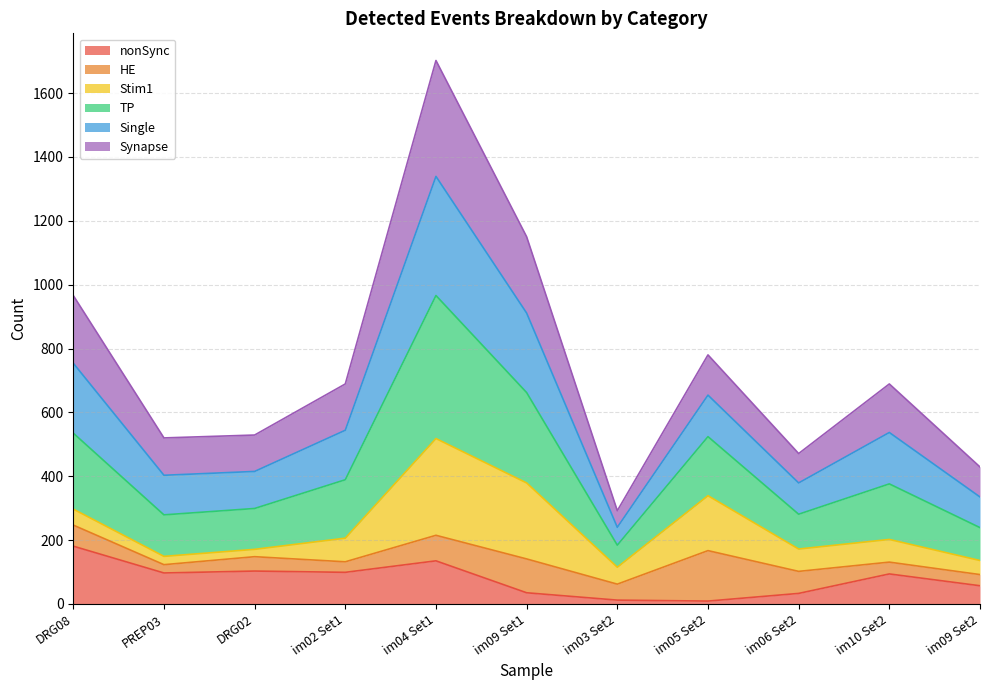

What is the maximum value for nonSync?

181